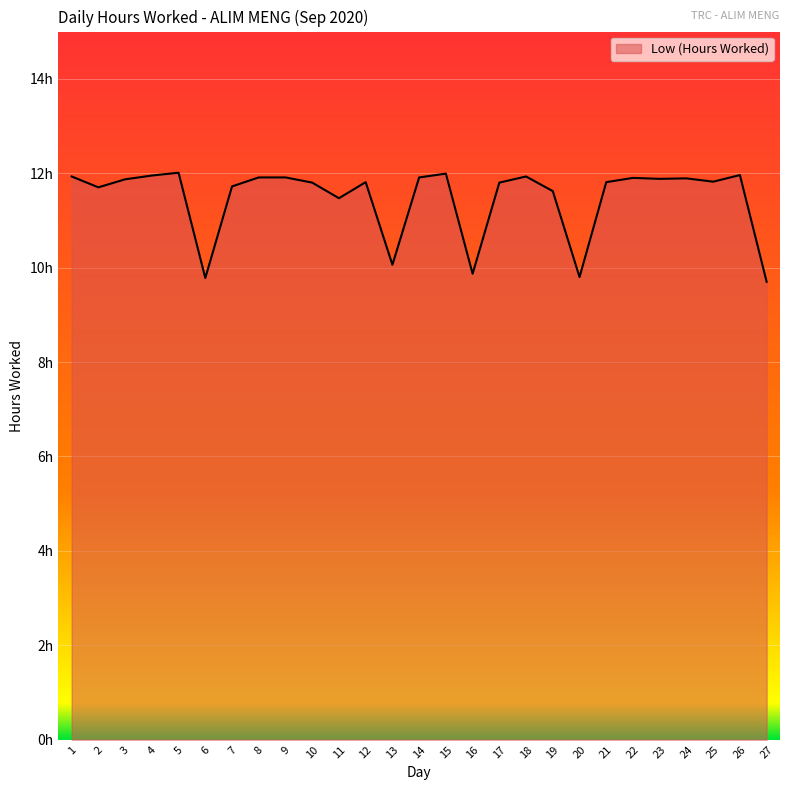

At which label is the value closest to 10?

13